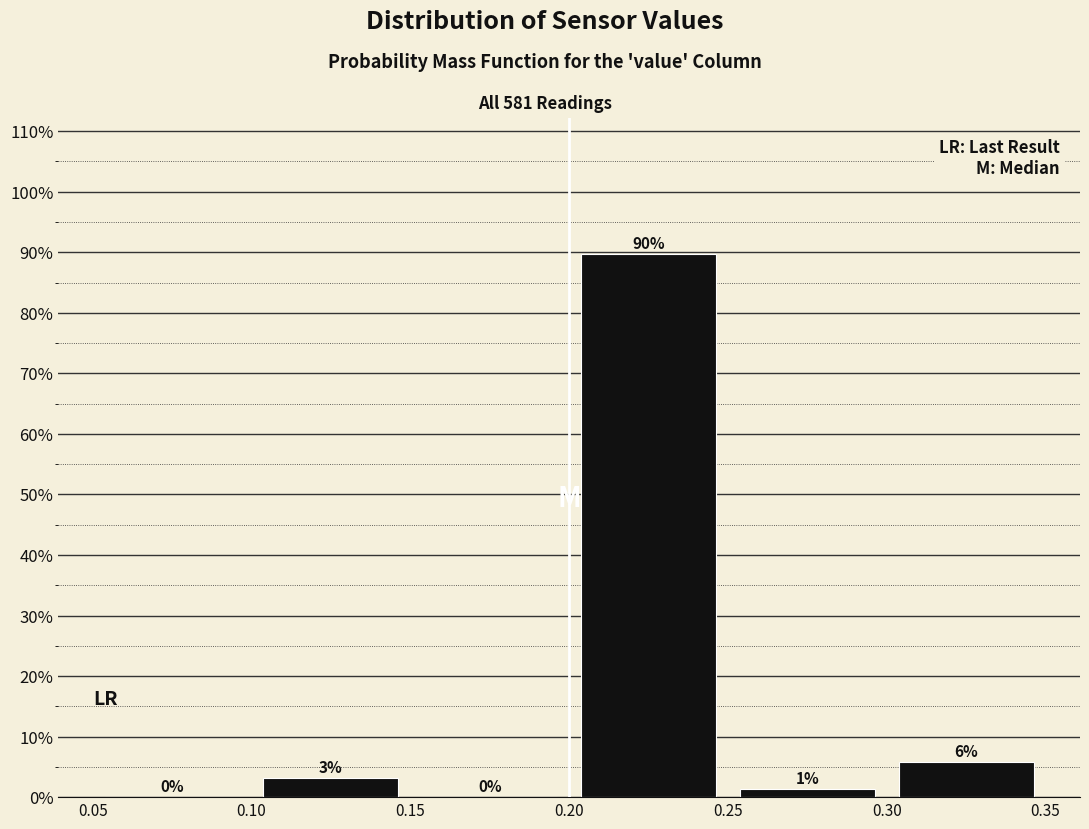

Which range on the x-axis has the tallest bar?

0.20 to 0.25